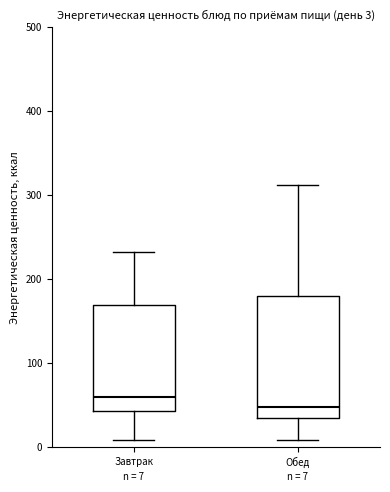

Which box's median line is the lowest?

Обед